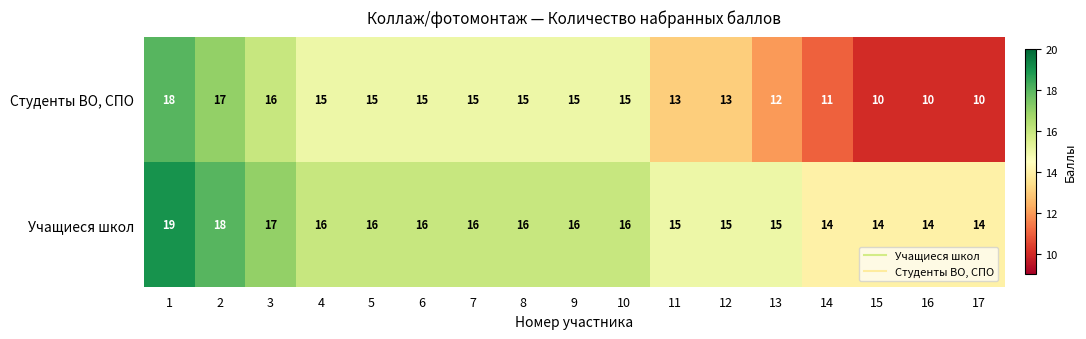

Rank the series at 14 from highest to lowest value.

Учащиеся школ, Студенты ВО, СПО